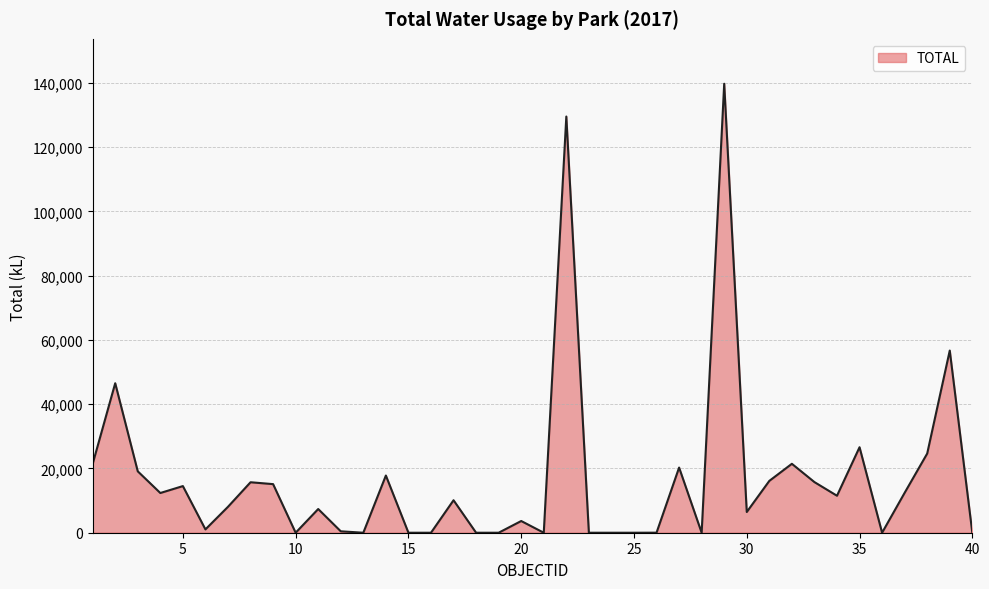

What is the maximum value shown in the chart?

139697.5